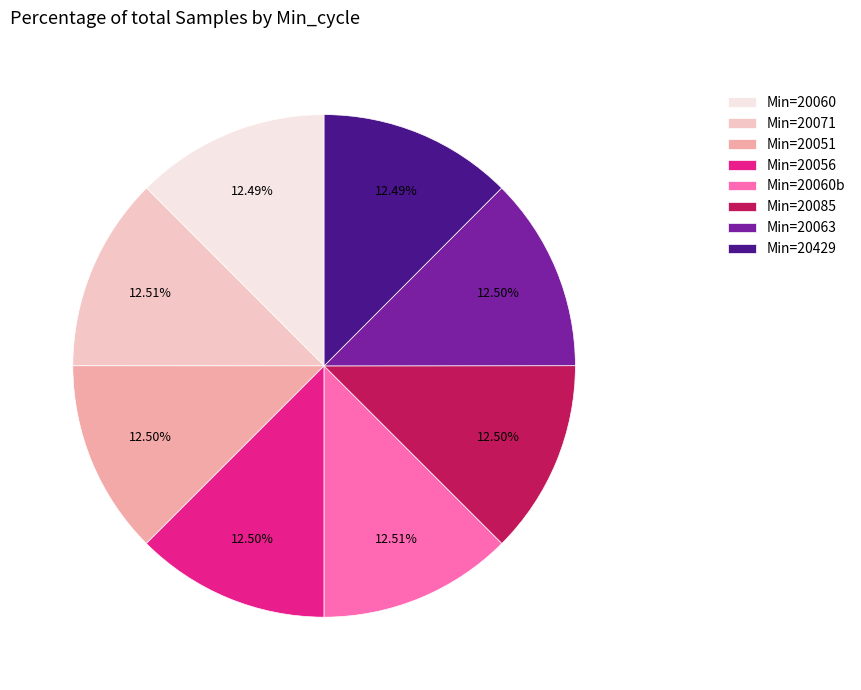

Approximately how many times larger is the value at Min=20429 compared to Min=20056?

1.0